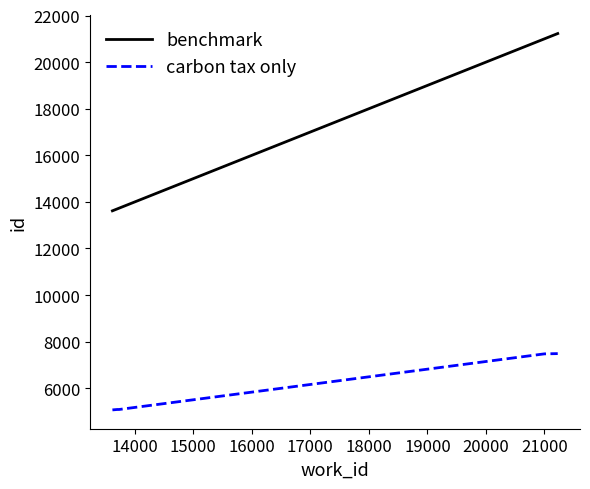

What is the difference between the maximum and minimum values in the benchmark series?

7611